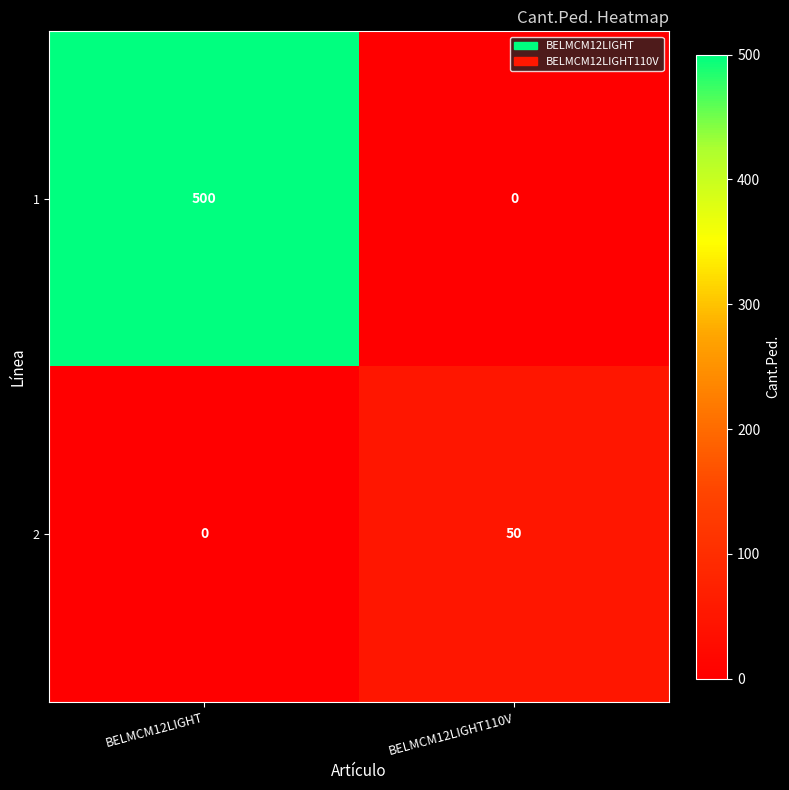

What is the sum of all 2 values?

50